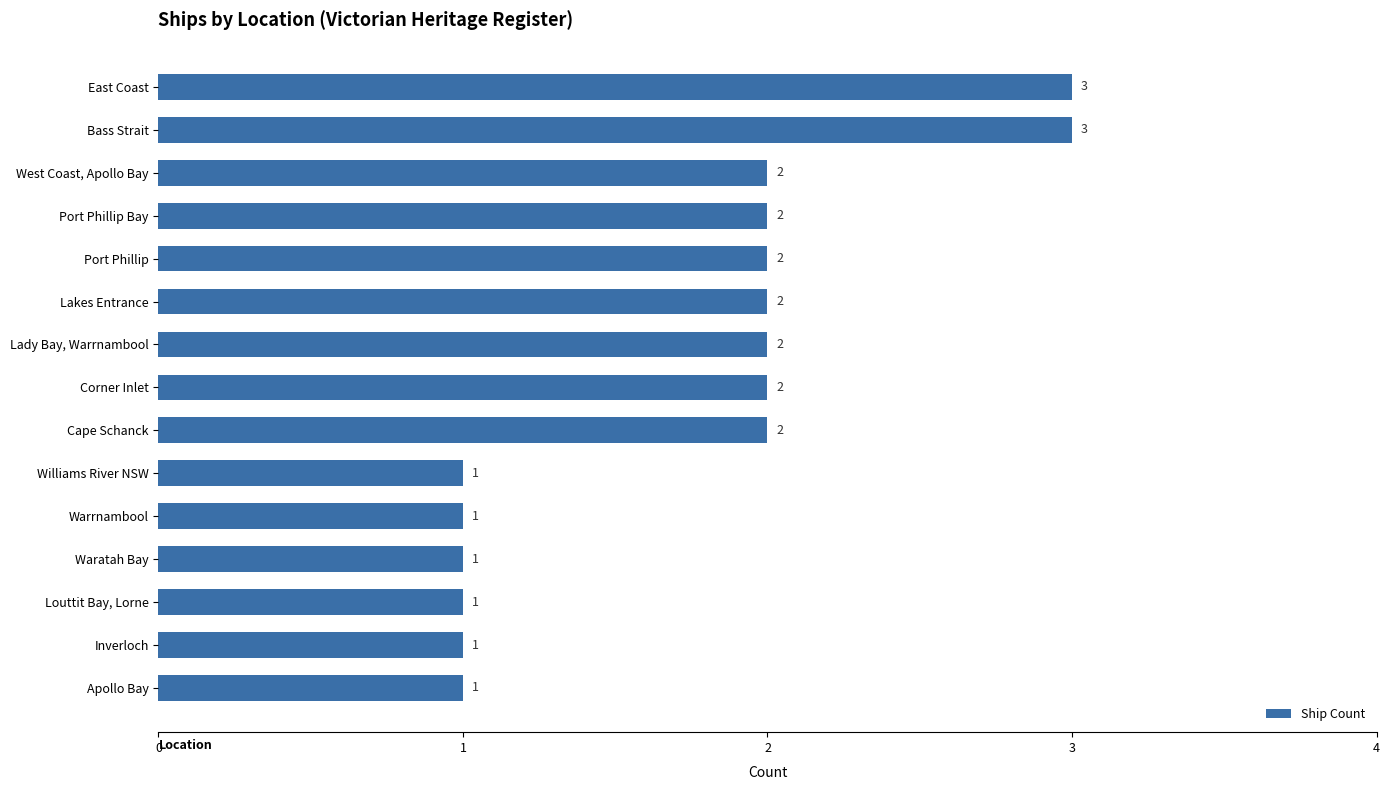

What is the label of the 11th bar from the top?

Warrnambool